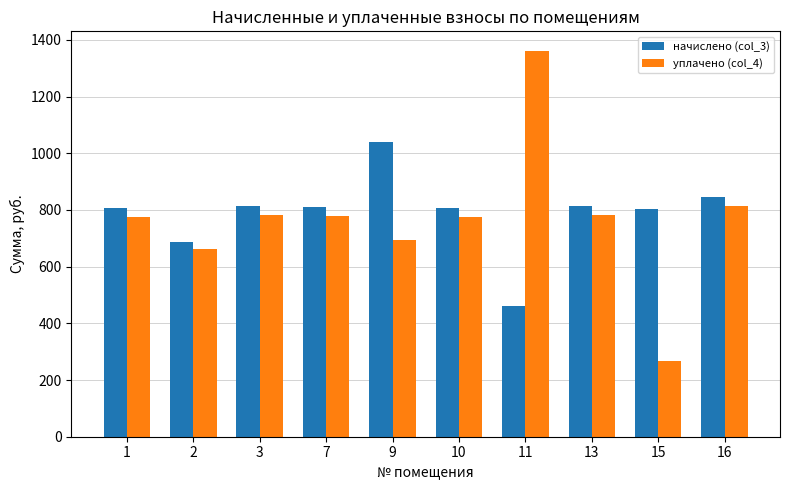

What value does the уплачено (col_4) series have at 3?

781.9